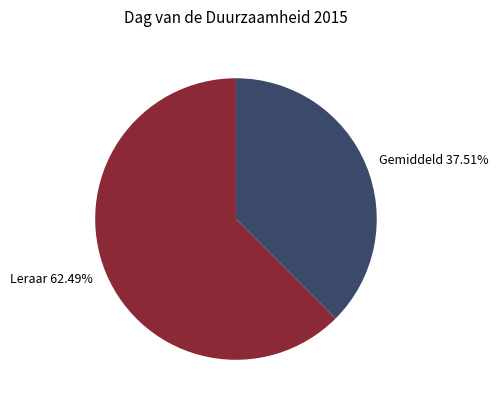

Which has a higher value, Gemiddeld 37.51% or Leraar 62.49%?

Leraar 62.49%